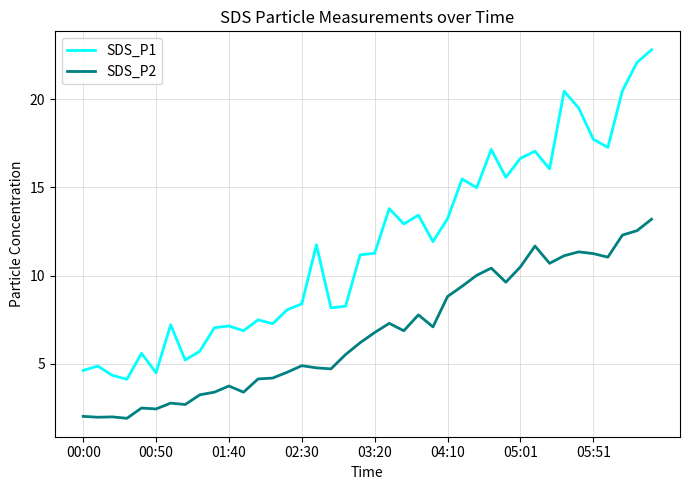

What is the sum of all SDS_P1 values?

467.8